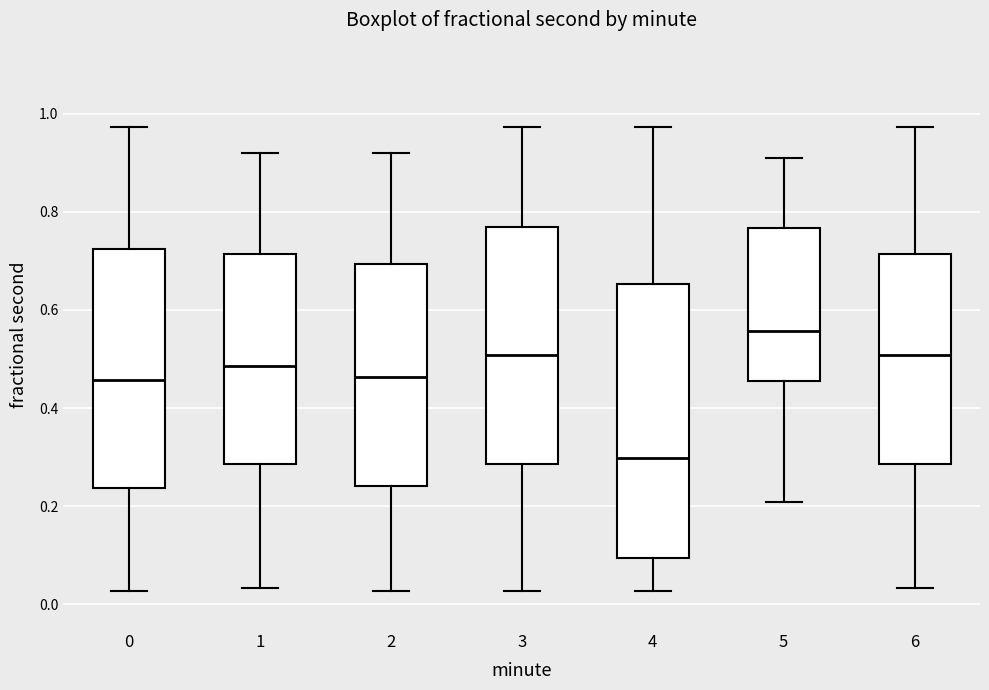

Reading left to right, read every box against the y-axis: the position of its median line, the range the box covers, and the ends of its whiskers. The values are not printed on the chart, so give them approximately, as read against the axis.

0: median 0.46, box 0.24 to 0.72, whiskers 0.02 to 0.98
1: median 0.48, box 0.28 to 0.72, whiskers 0.04 to 0.92
2: median 0.46, box 0.24 to 0.70, whiskers 0.02 to 0.92
3: median 0.50, box 0.28 to 0.76, whiskers 0.02 to 0.98
4: median 0.30, box 0.10 to 0.66, whiskers 0.02 to 0.98
5: median 0.56, box 0.46 to 0.76, whiskers 0.20 to 0.90
6: median 0.50, box 0.28 to 0.72, whiskers 0.04 to 0.98